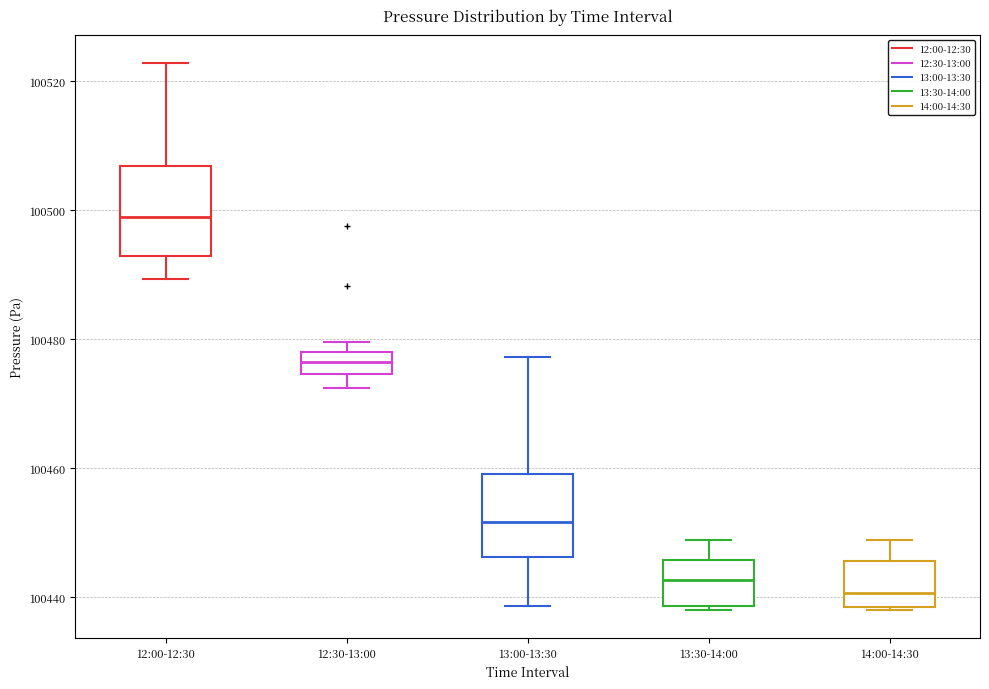

Reading left to right, transcribe this box plot: for each box, give where its median line is, the range the box spans, and where its two whiskers end, as read against the y-axis. The values are not printed on the chart, so give them approximately, as read against the axis.

12:00-12:30: median 100498, box 100492 to 100506, whiskers 100490 to 100522
12:30-13:00: median 100476, box 100474 to 100478, whiskers 100472 to 100480
13:00-13:30: median 100452, box 100446 to 100460, whiskers 100438 to 100478
13:30-14:00: median 100442, box 100438 to 100446, whiskers 100438 (just below the box's lower edge) to 100448
14:00-14:30: median 100440, box 100438 to 100446, whiskers 100438 to 100448